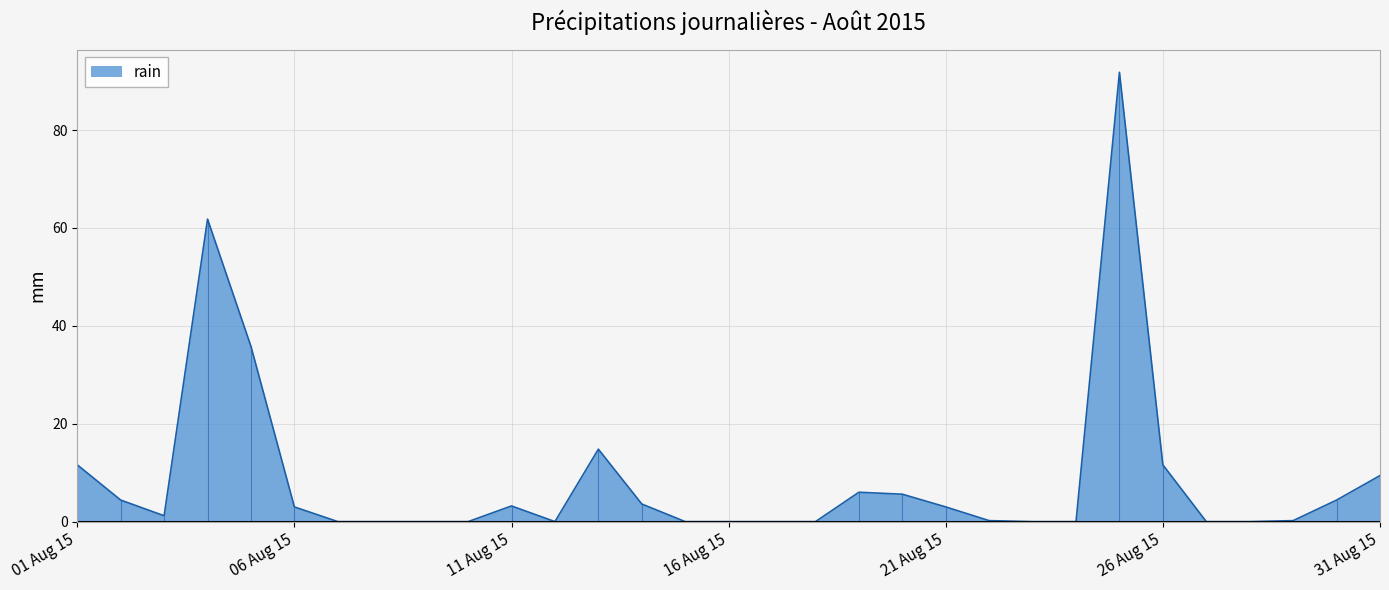

What is the greatest value displayed?

91.8